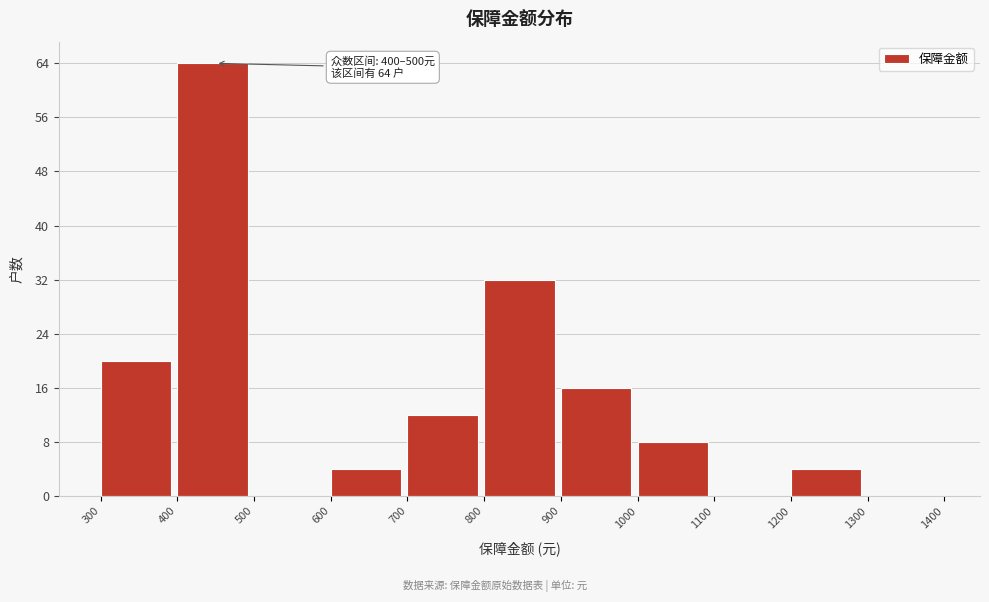

Over which range of the x-axis is the bar tallest?

400 to 500